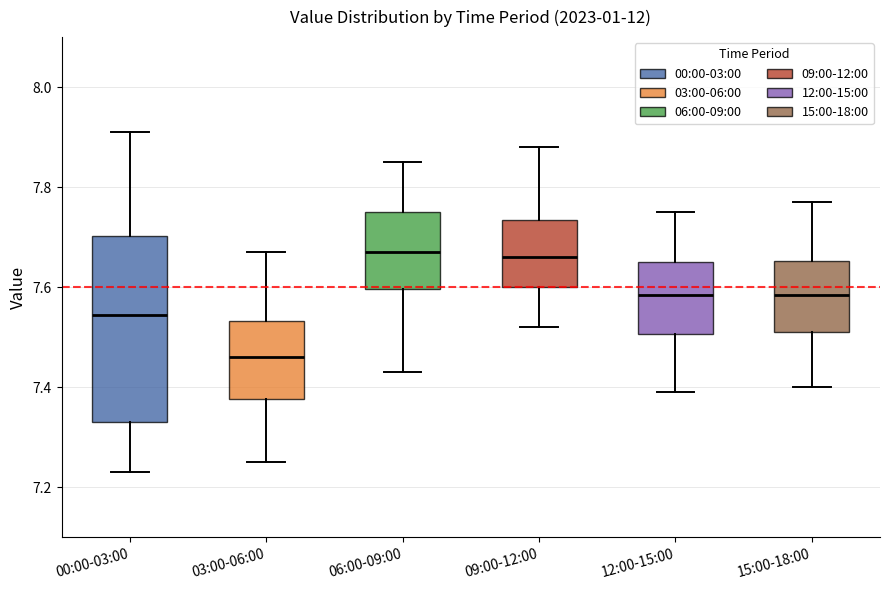

Which box is the tallest, from its lower edge to its upper edge?

00:00-03:00